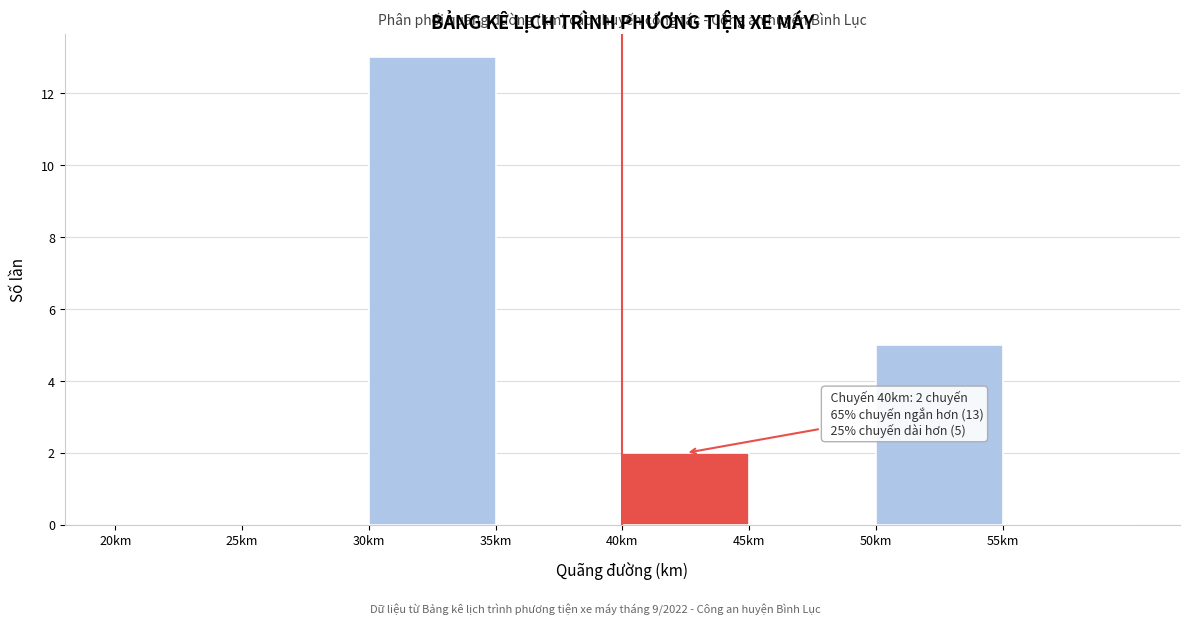

Over which range of the x-axis is the bar tallest?

30 to 35